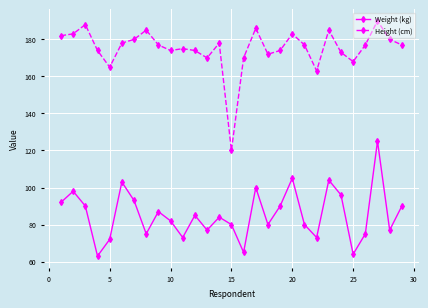

Rank the series by their maximum value, from lowest to highest.

Weight (kg), Height (cm)